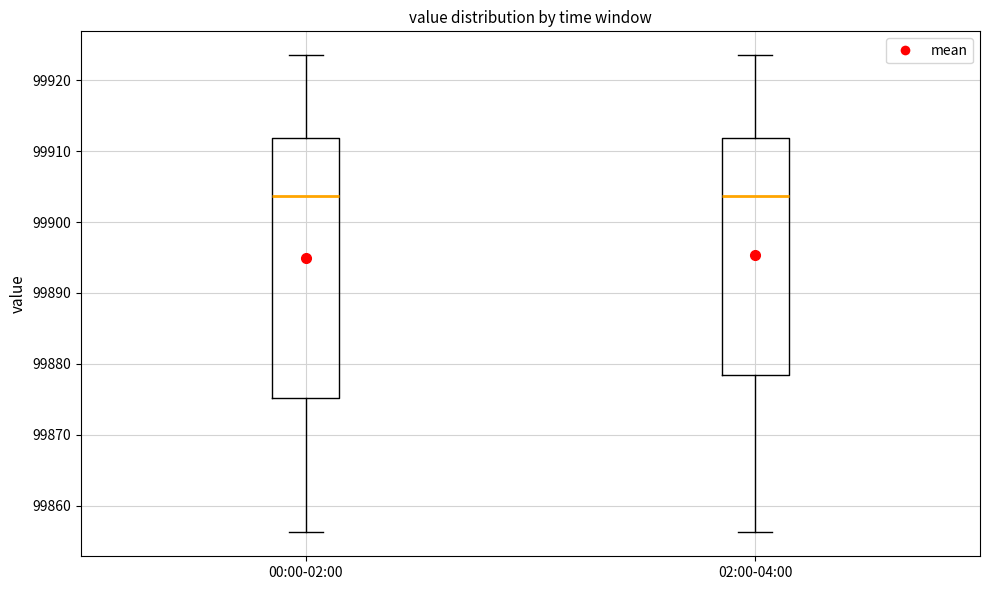

Reading left to right, read every box against the y-axis: the position of its median line, the range the box covers, and the ends of its whiskers. The values are not printed on the chart, so give them approximately, as read against the axis.

00:00-02:00: median 99904, box 99875 to 99912, whiskers 99856 to 99924
02:00-04:00: median 99904, box 99878 to 99912, whiskers 99856 to 99924